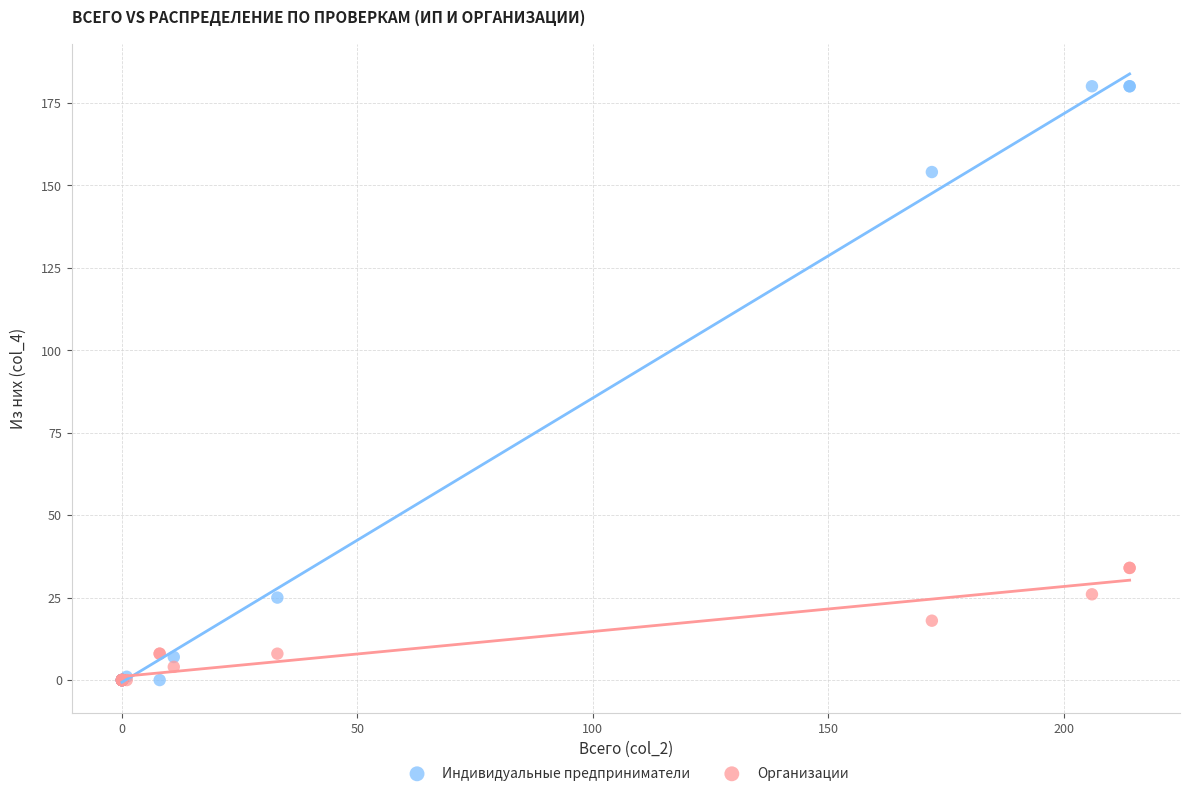

Which series contains the highest Y value?

Индивидуальные предприниматели